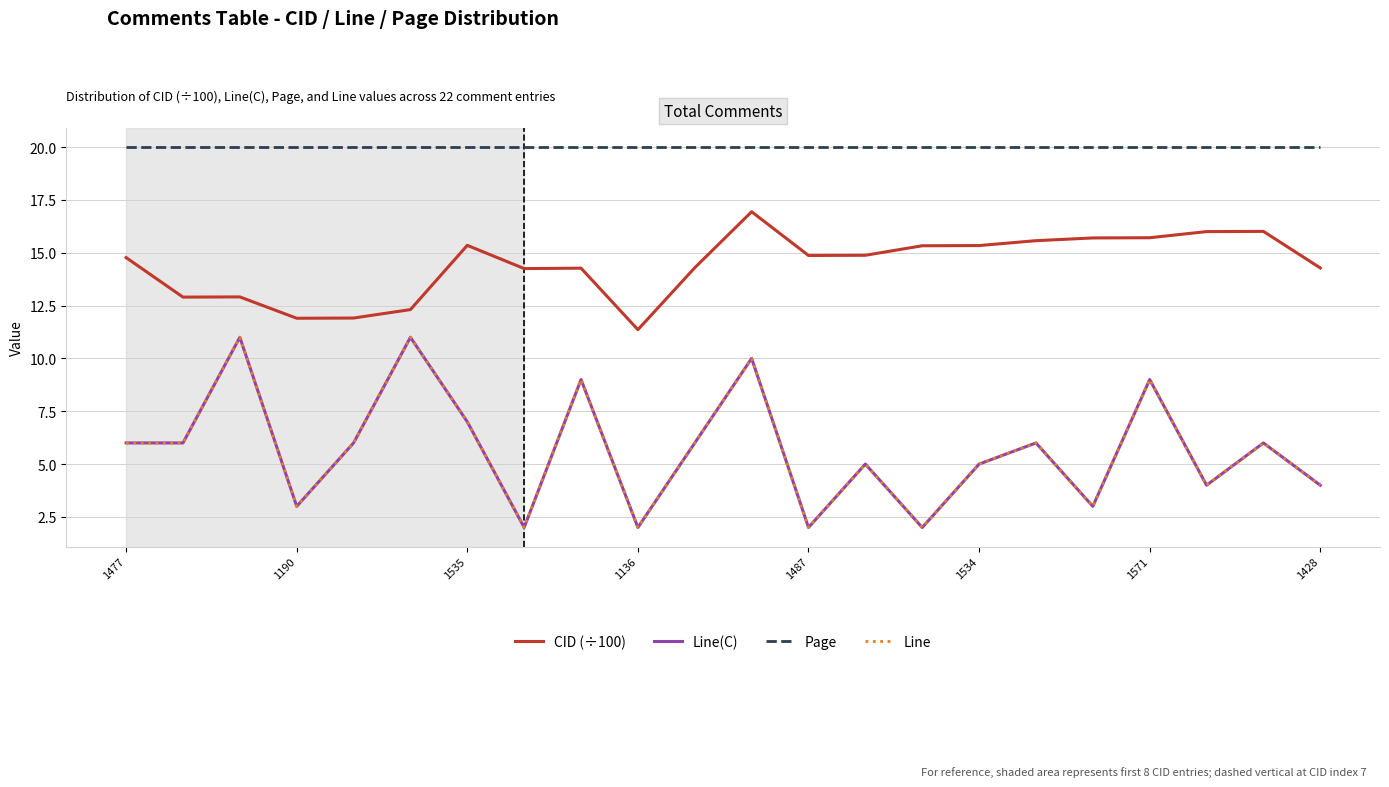

Is this an area chart (filled region under the line)?

No